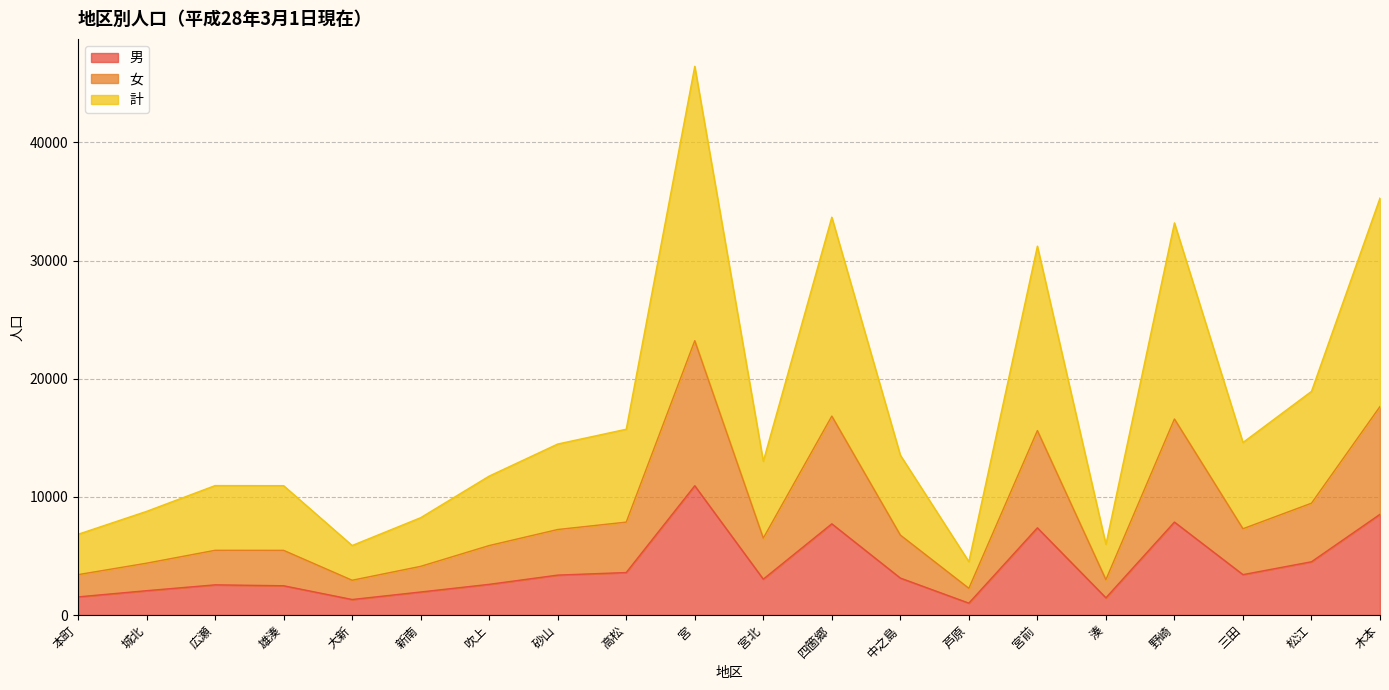

What are all the series names shown in the legend?

男, 女, 計